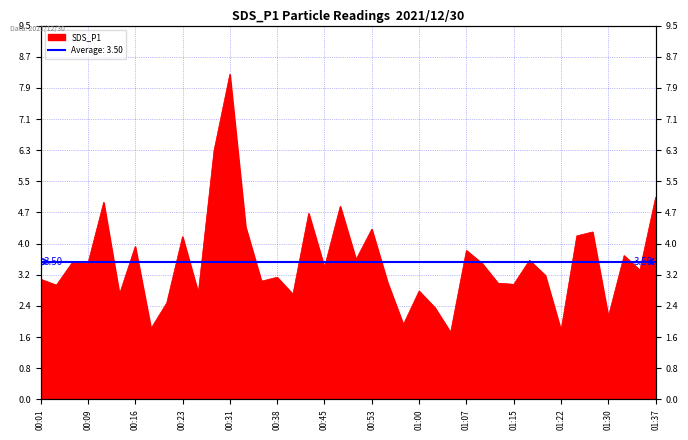

What is the greatest value displayed?

8.2